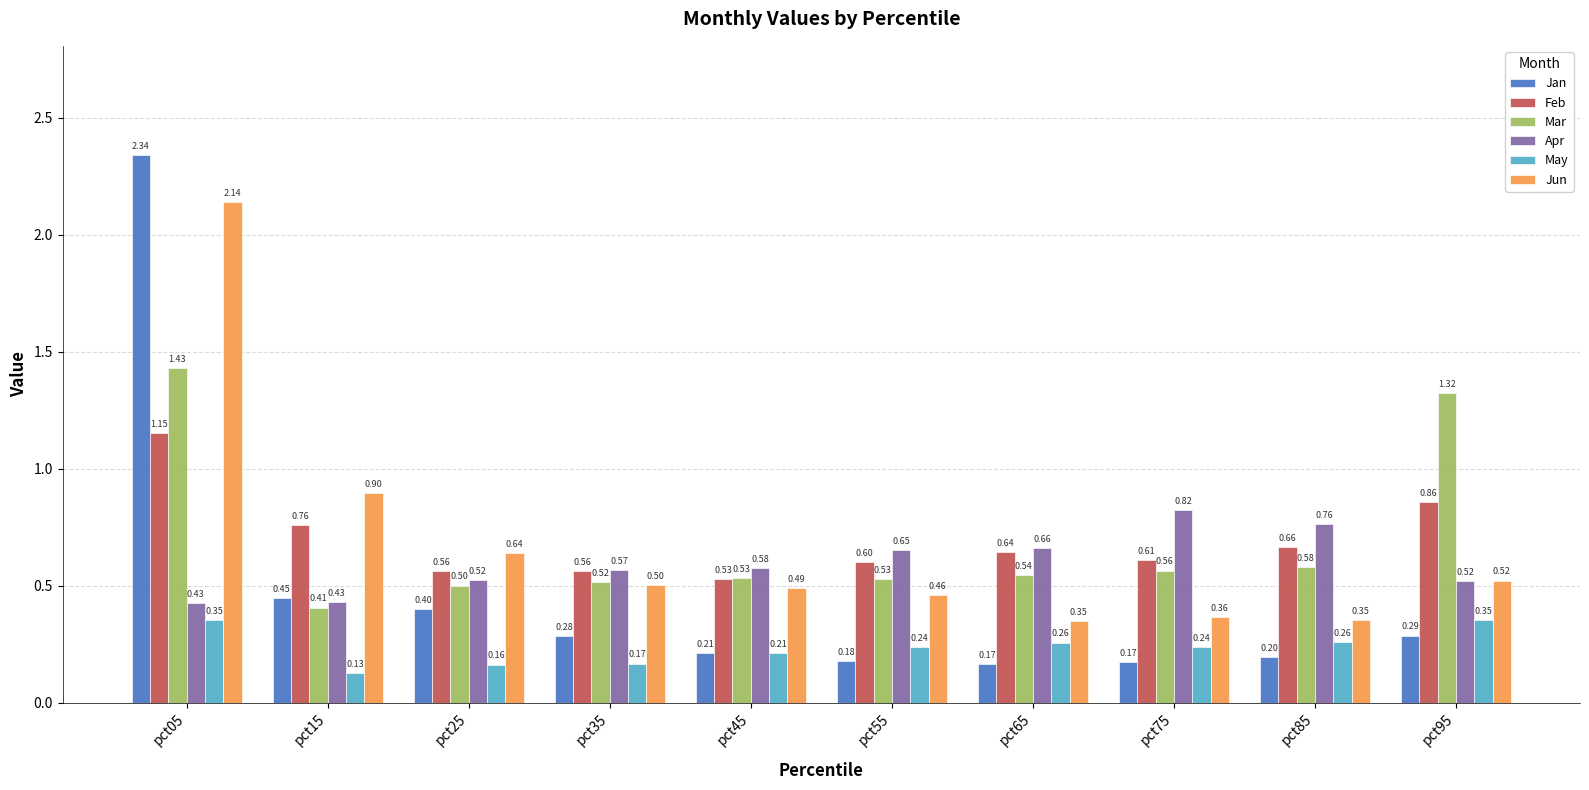

At pct75, list the series in order from largest to smallest.

Apr, Feb, Mar, Jun, May, Jan